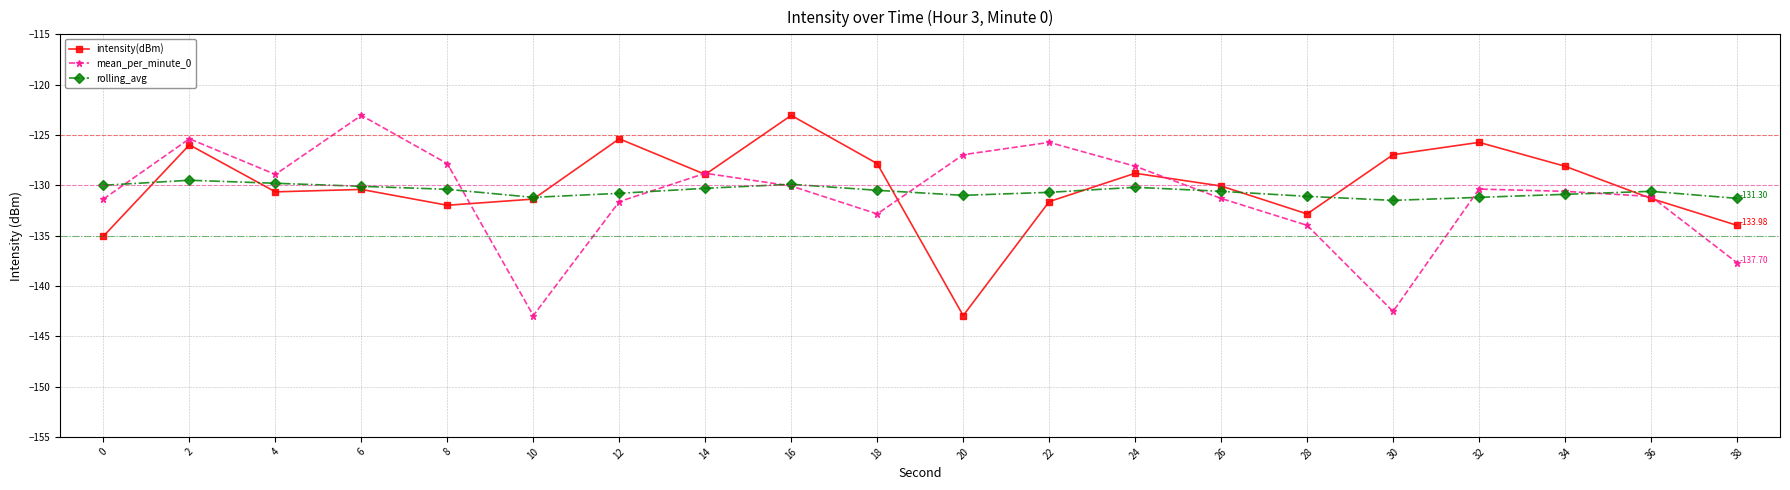

At which category is the sum across all series the highest?

2